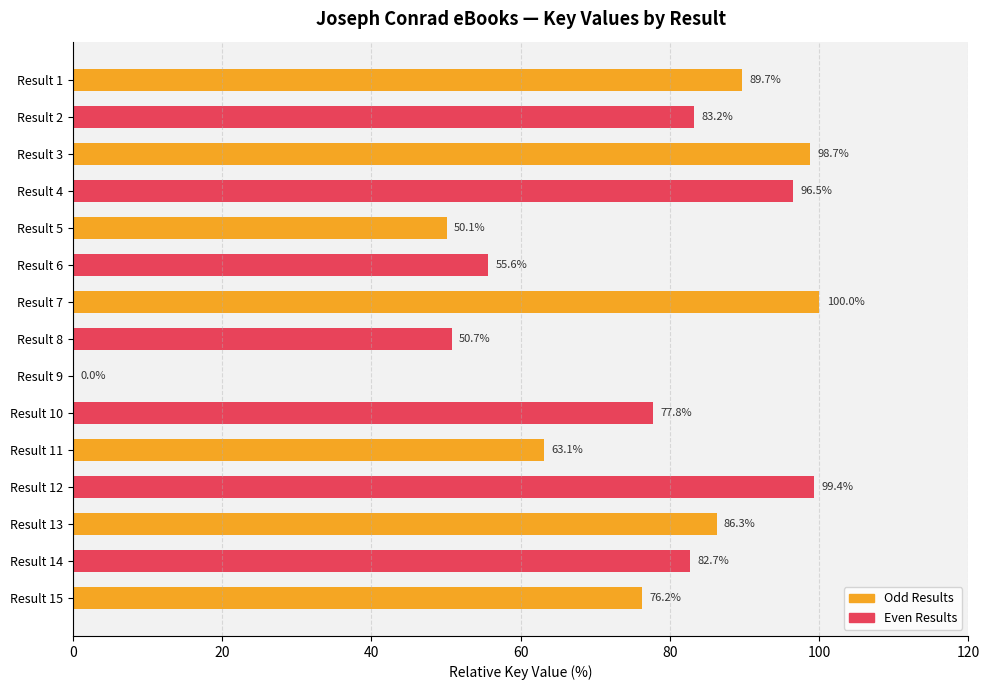

Where is the data nearest to the value 50?

Result 5